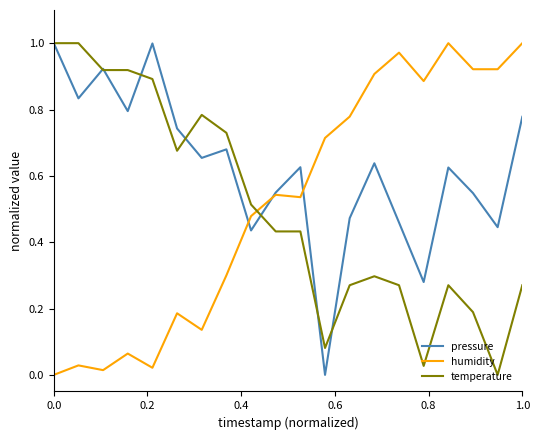

How many times do temperature and humidity cross each other?

1